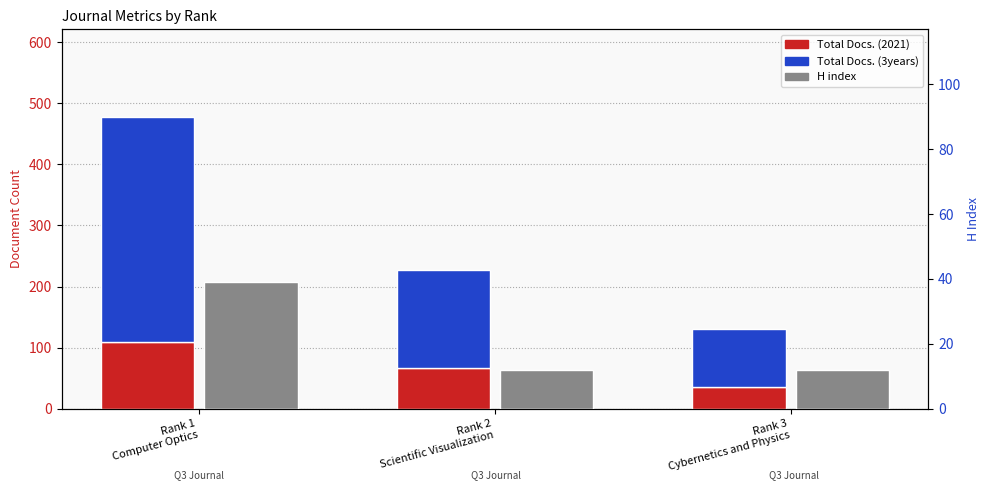

What is the difference between the maximum and minimum values in the Total Docs. (3years) series?

275